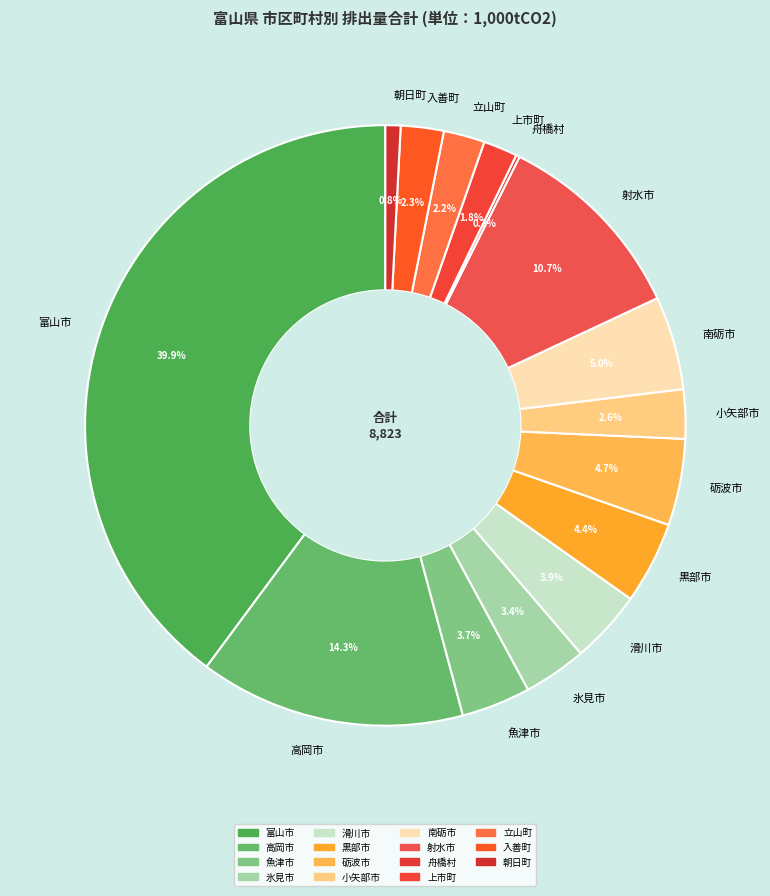

To the nearest percent, what is the average slice percentage?

7%